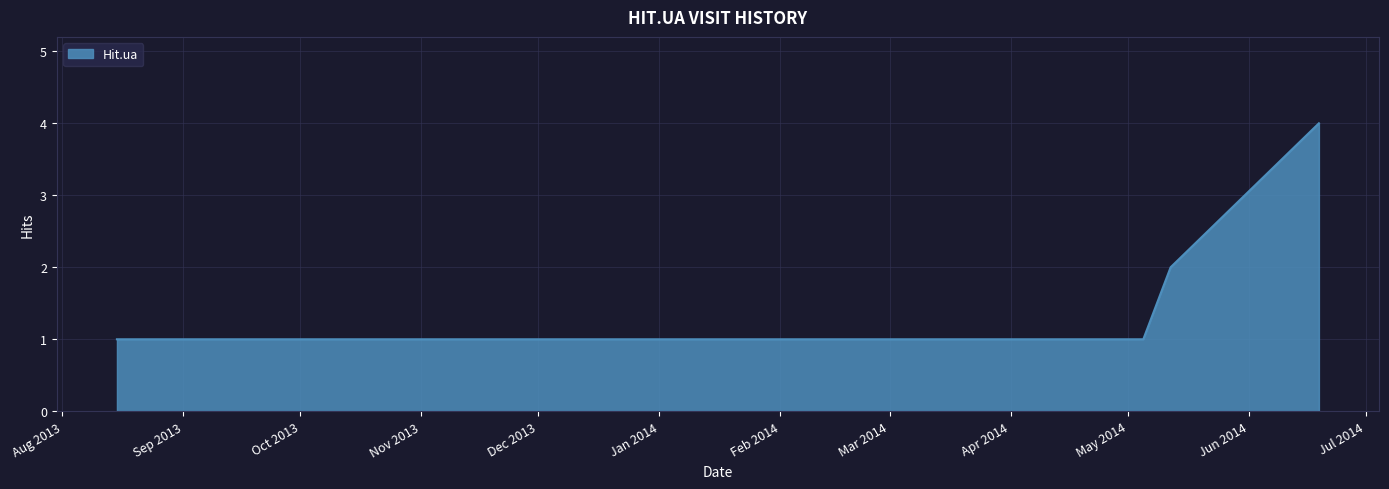

What is the maximum value shown in the chart?

4